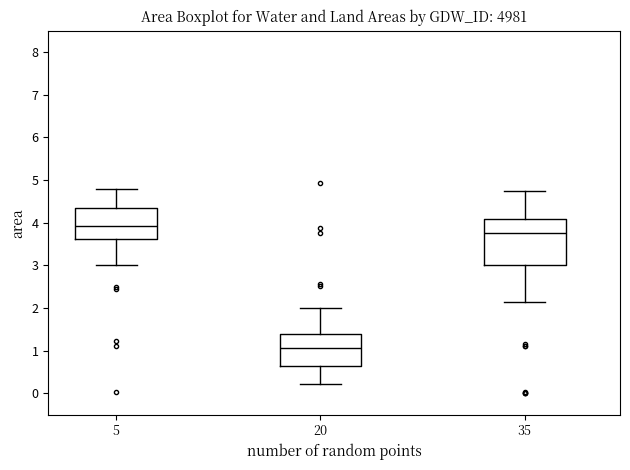

Comparing the boxes themselves (not the whiskers), which one is the tallest?

35